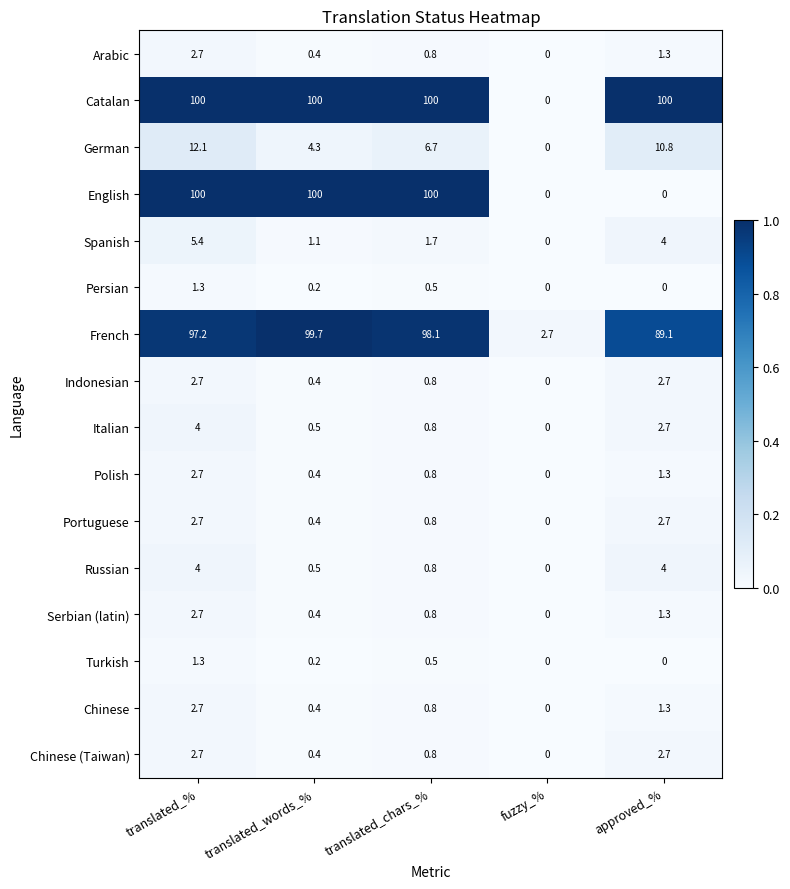

What value does the Persian series have at translated_%?

1.3